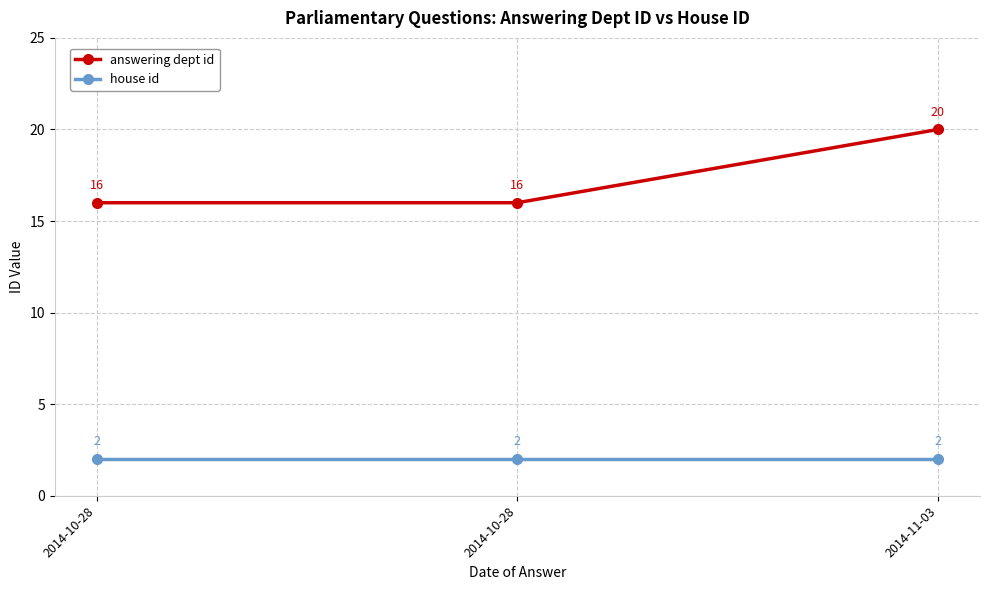

Does the chart have visible grid lines?

Yes